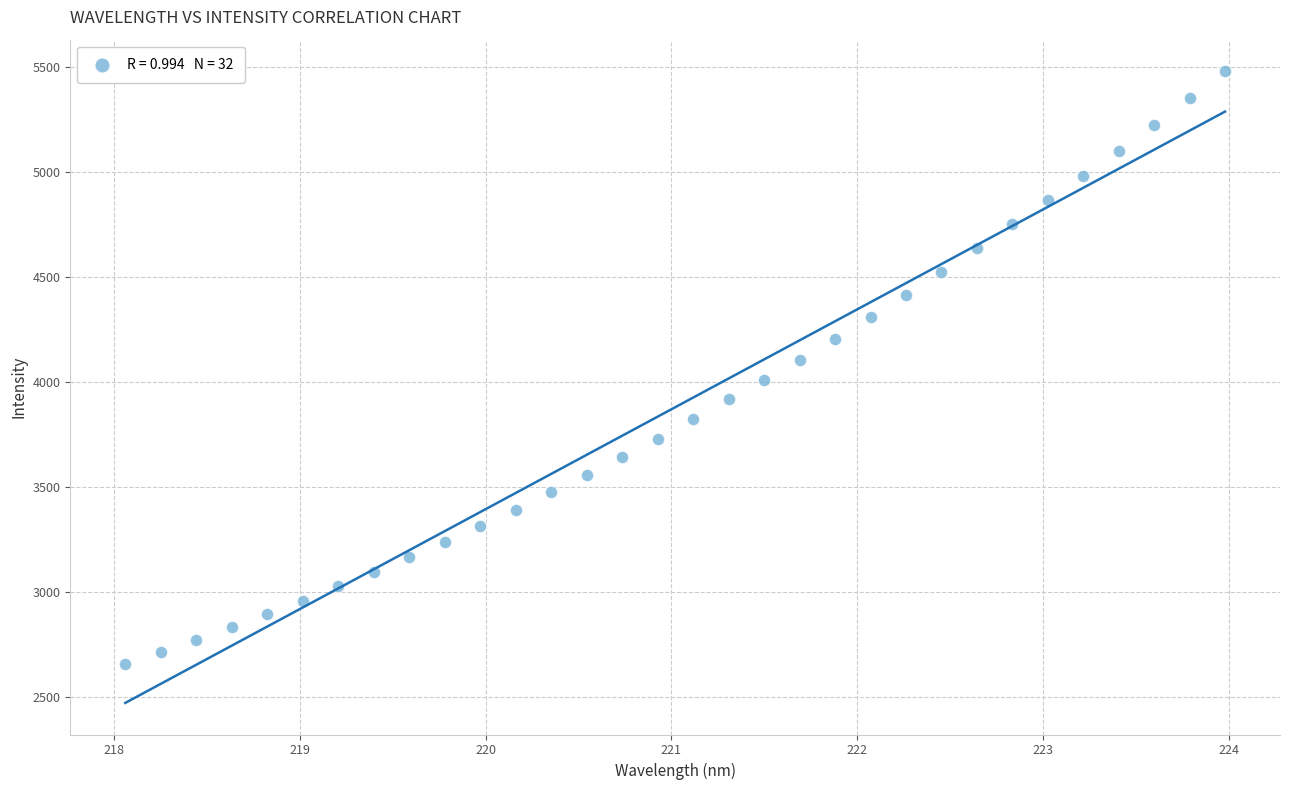

What is the range of Y values (max minus min)?

2823.9